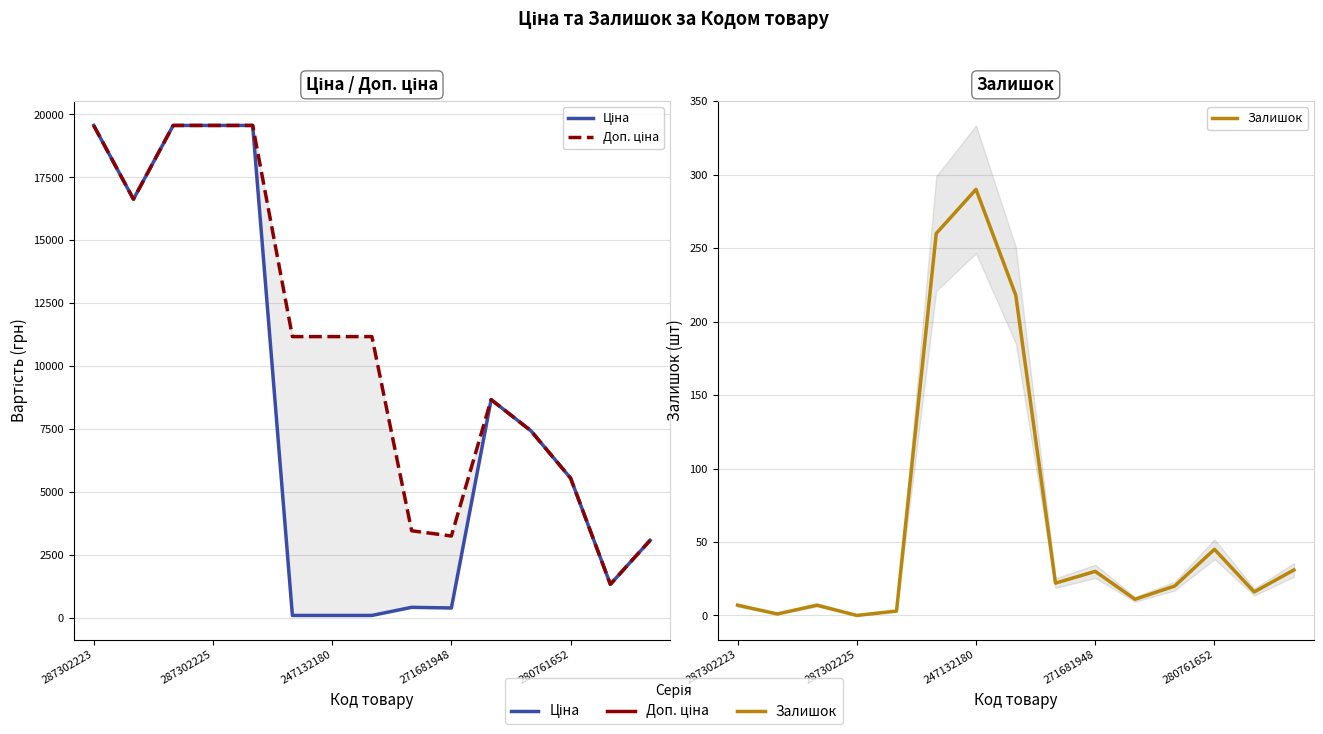

Count the number of data series in this chart.

3